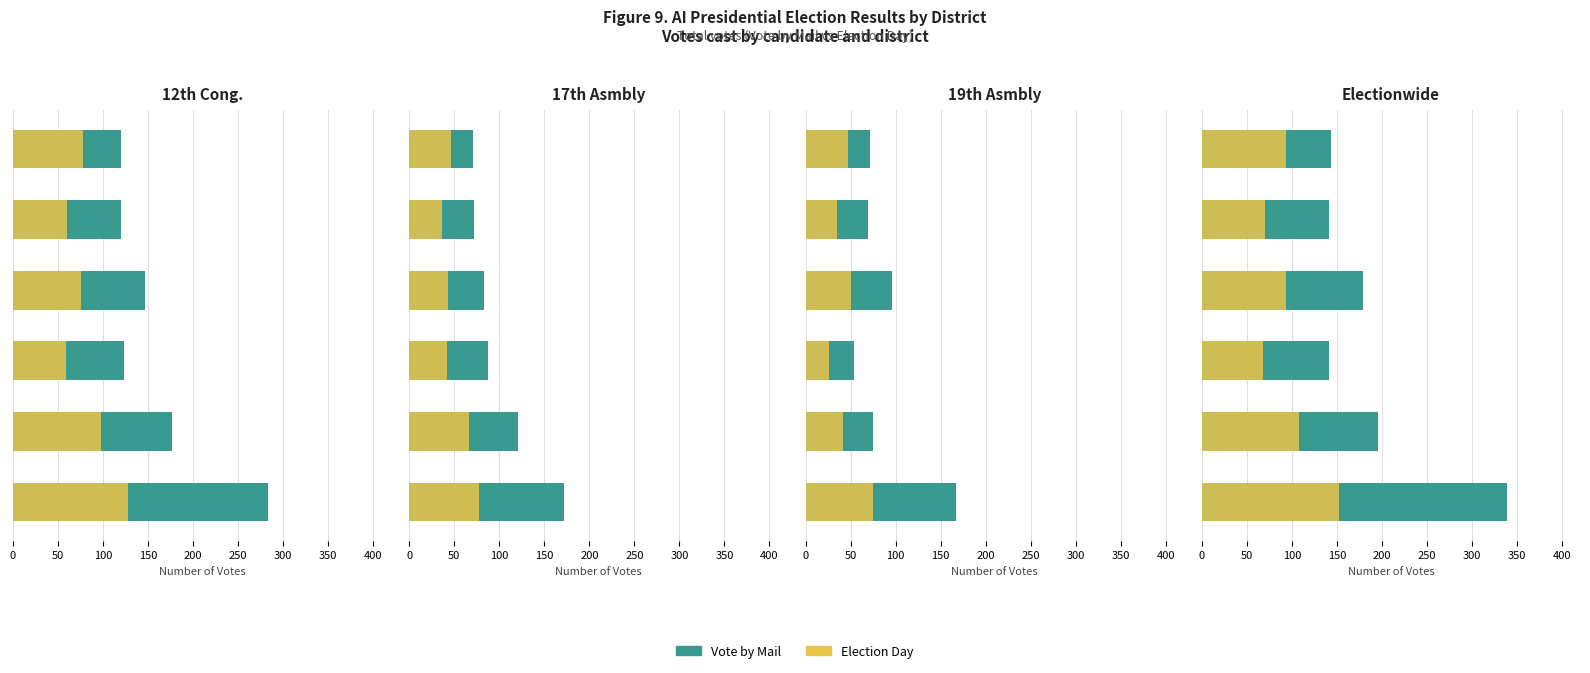

Is it true that Election Day equals 32.9 at 200?

False